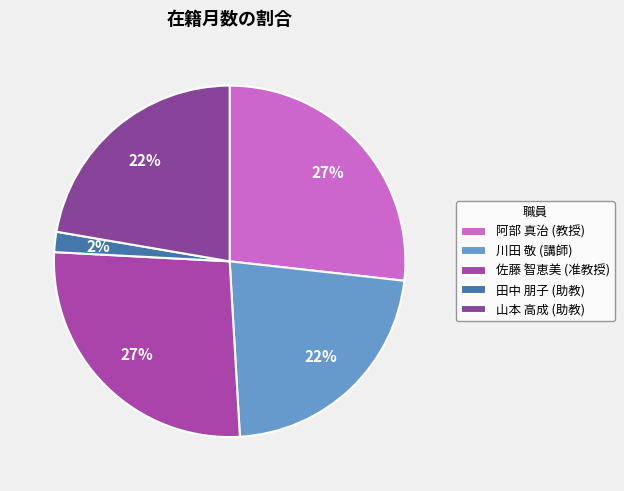

How many slices are in this pie chart?

5